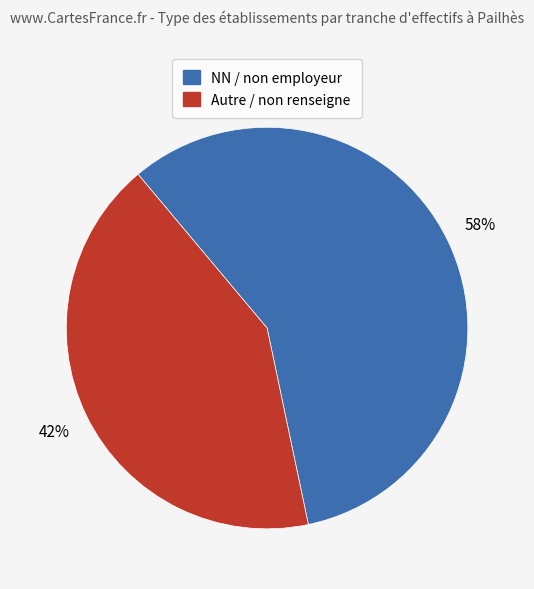

To the nearest percent, what is the average slice percentage?

50%